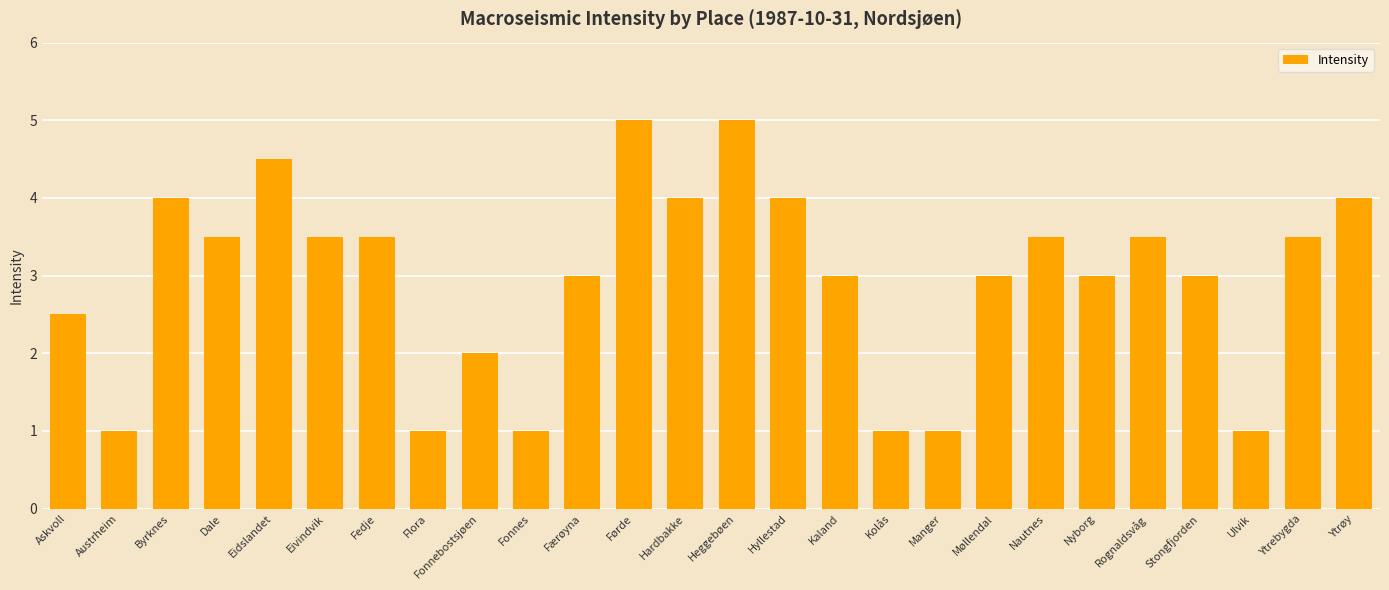

What is the change in value from Askvoll to Ytrøy?

+1.5